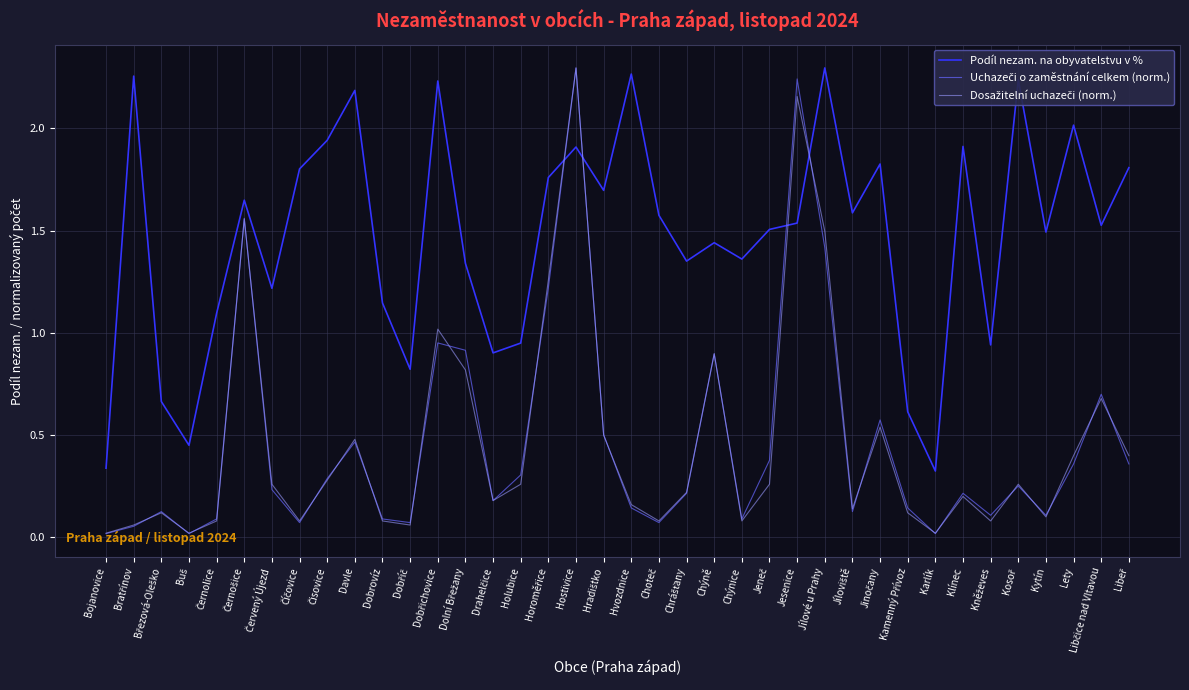

What position from the left is Kytín?

35